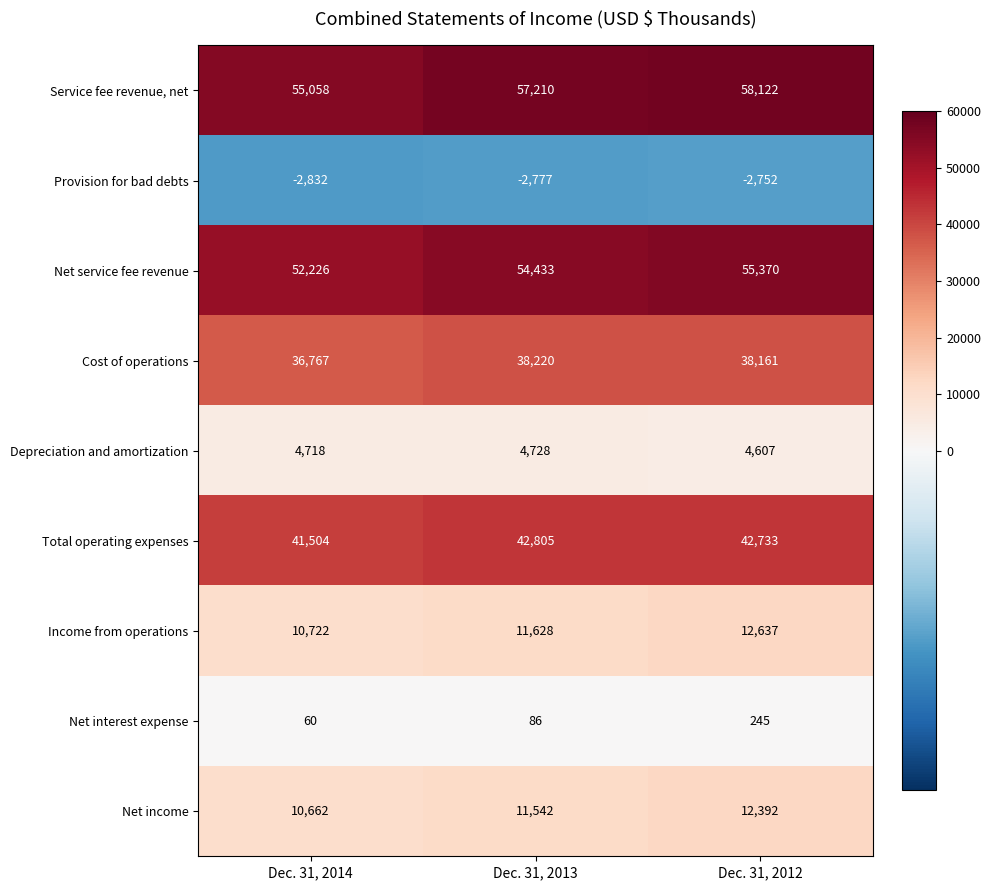

What is the maximum value shown in the chart?

58122